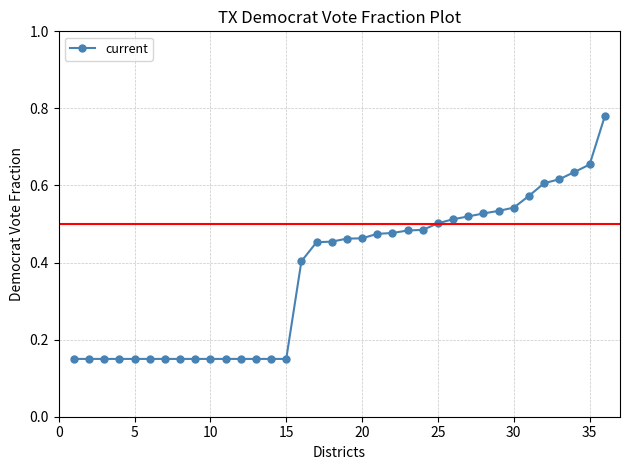

How many values are between 0 and 1?

36